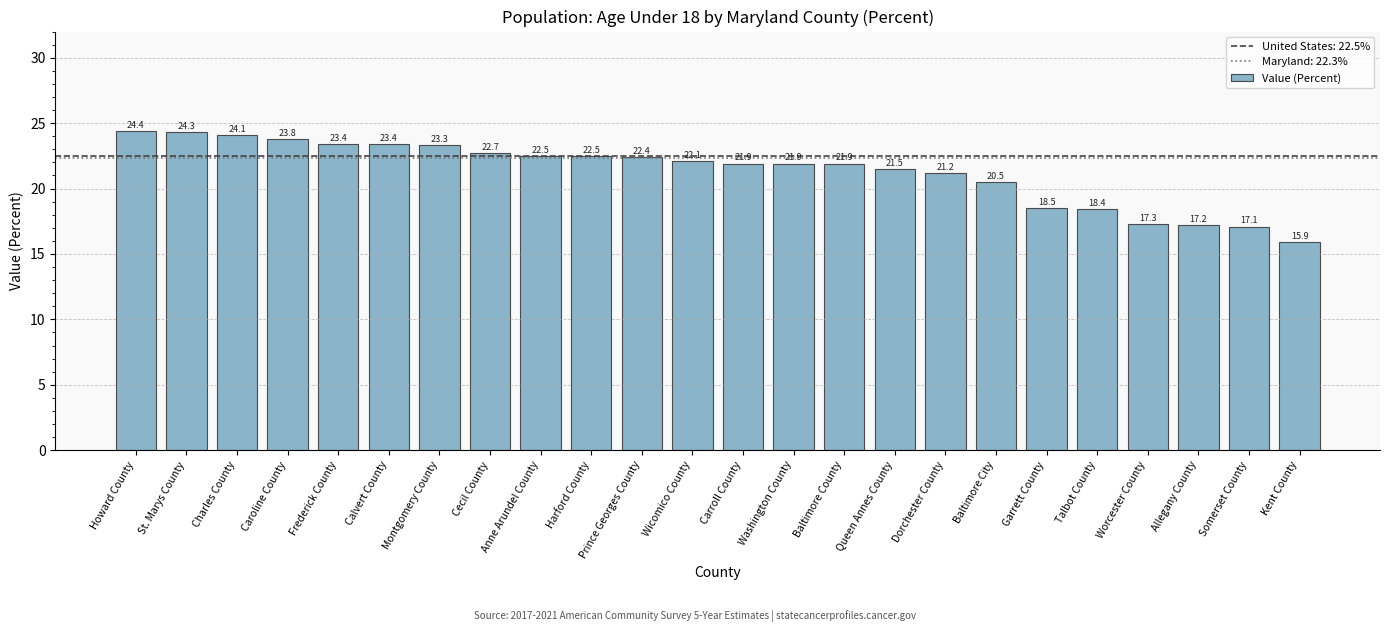

What position from the left is Garrett County?

19